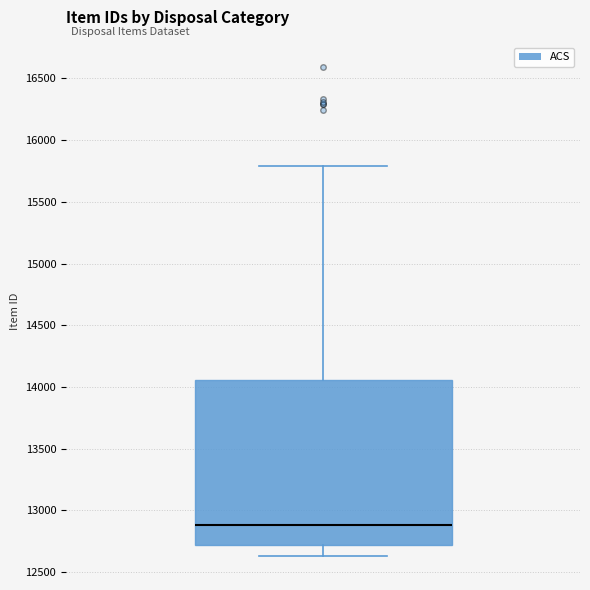

Where does the median line of the box sit on the y-axis? The values are not printed on the chart, so give them approximately, as read against the axis.

12900